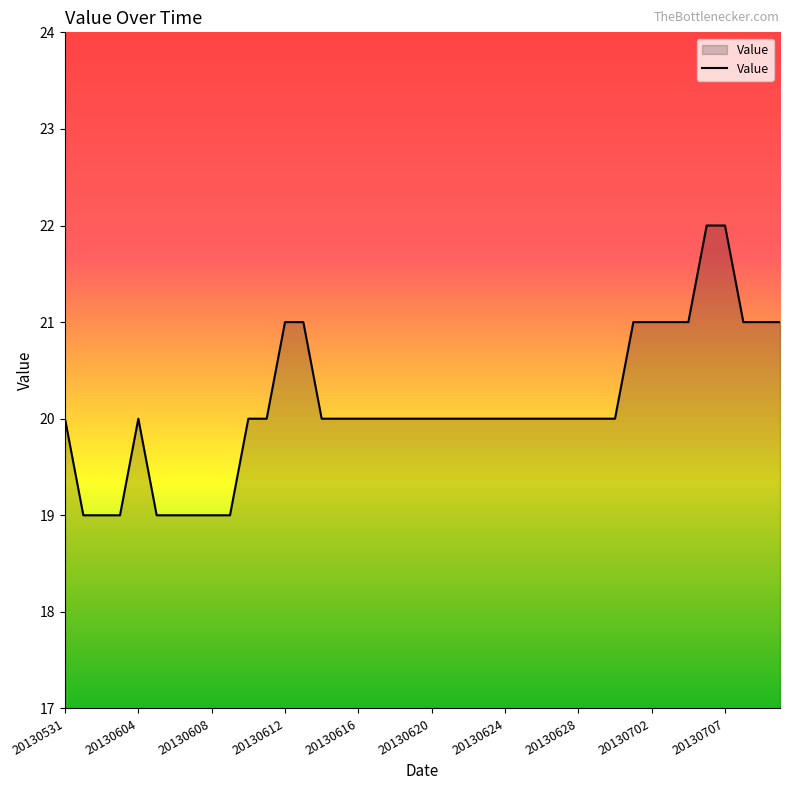

What is the sum of all values?

805